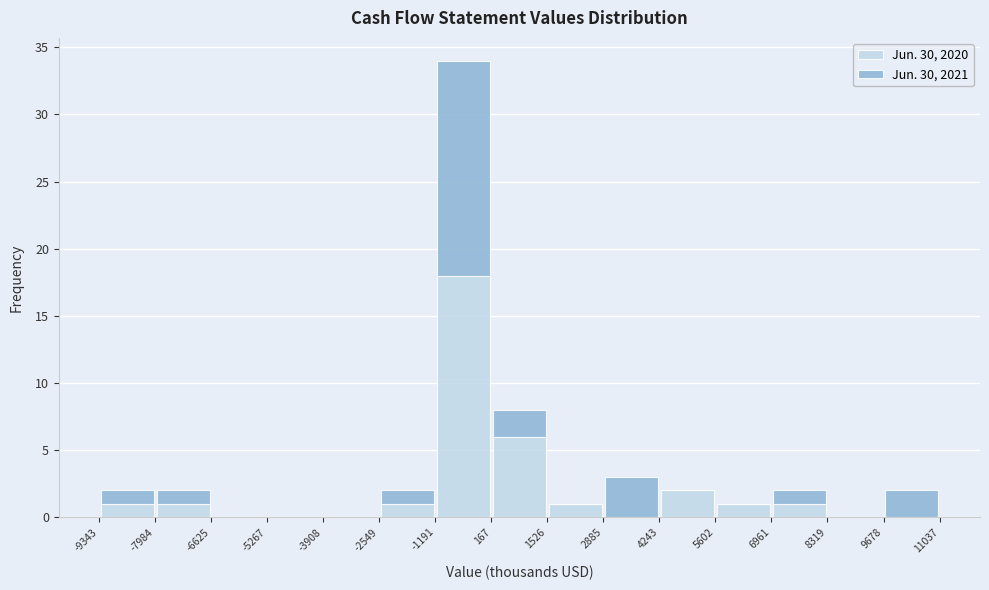

Reading left to right, list every stacked bar in this chart as the range it spans on the x-axis followed by its total height. The values are not printed on the chart, so give them approximately, as read against the axis.

-9343 to -7984: 2
-7984 to -6625: 2
-6625 to -5267: 0
-5267 to -3908: 0
-3908 to -2549: 0
-2549 to -1191: 2
-1191 to 167: 34
167 to 1526: 8
1526 to 2885: 1
2885 to 4243: 3
4243 to 5602: 2
5602 to 6961: 1
6961 to 8319: 2
8319 to 9678: 0
9678 to 11037: 2